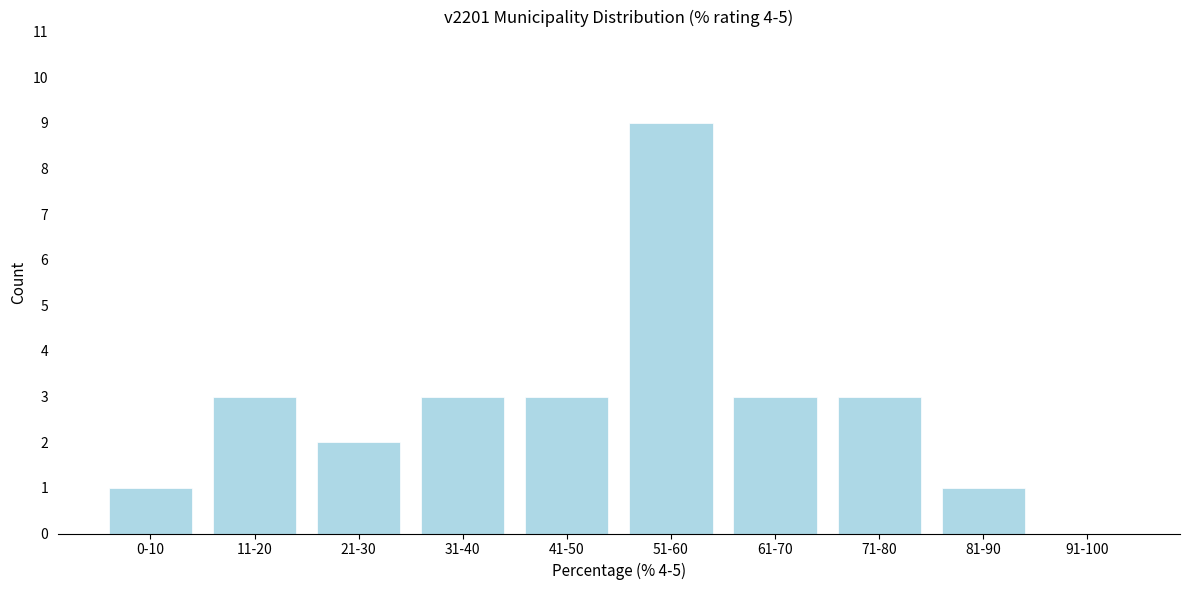

Reading right to left, extract all data points from this chart.

91-100=0	81-90=1	71-80=3	61-70=3	51-60=9	41-50=3	31-40=3	21-30=2	11-20=3	0-10=1